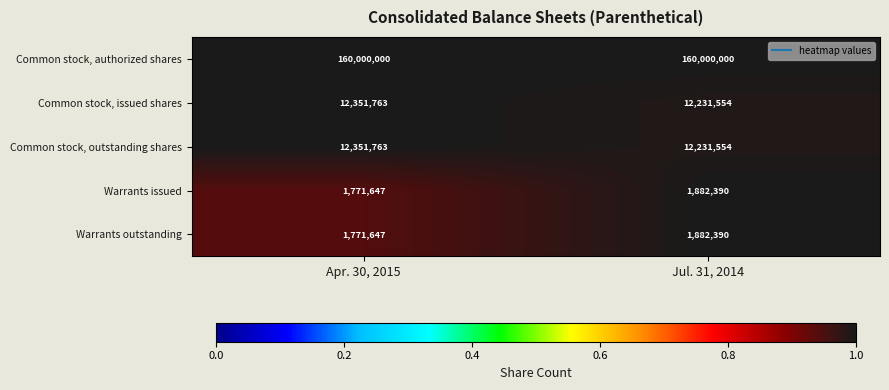

The Warrants issued series shows 0.9 at Apr. 30, 2015. True or false?

True